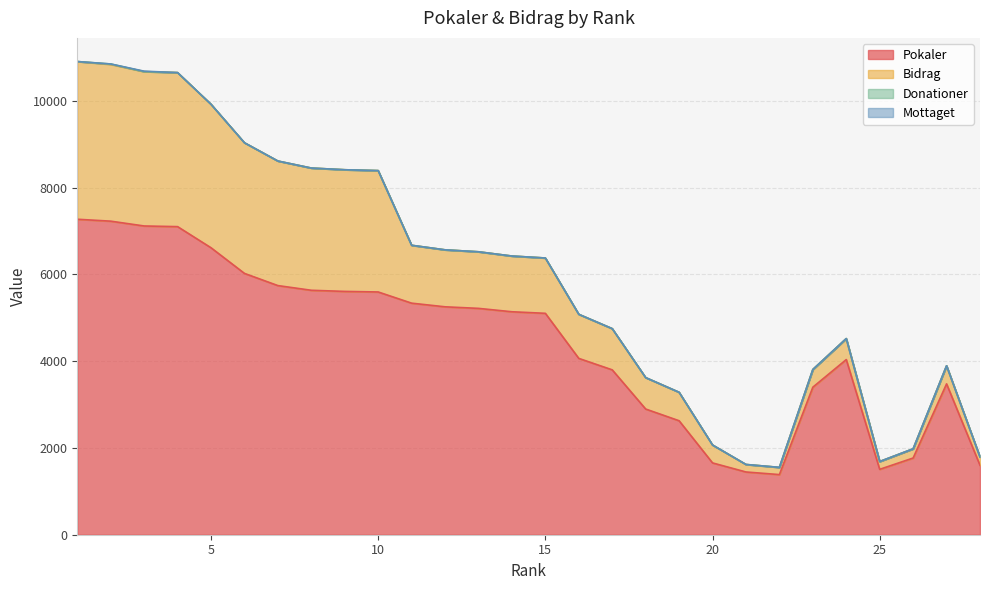

The value of Bidrag at 17 is 950. True or false?

True